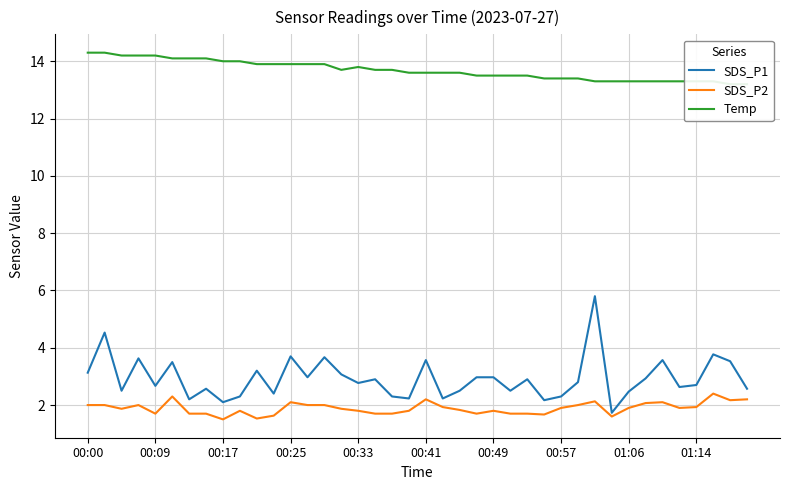

What is the total value across all series at 39?

18.0